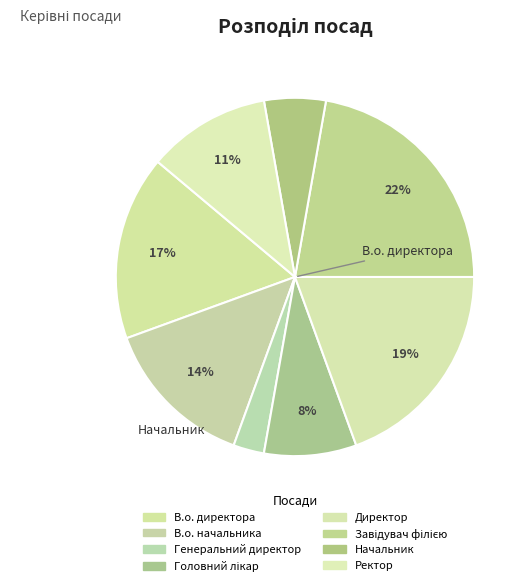

What is the smallest slice in the pie chart?

Генеральний директор